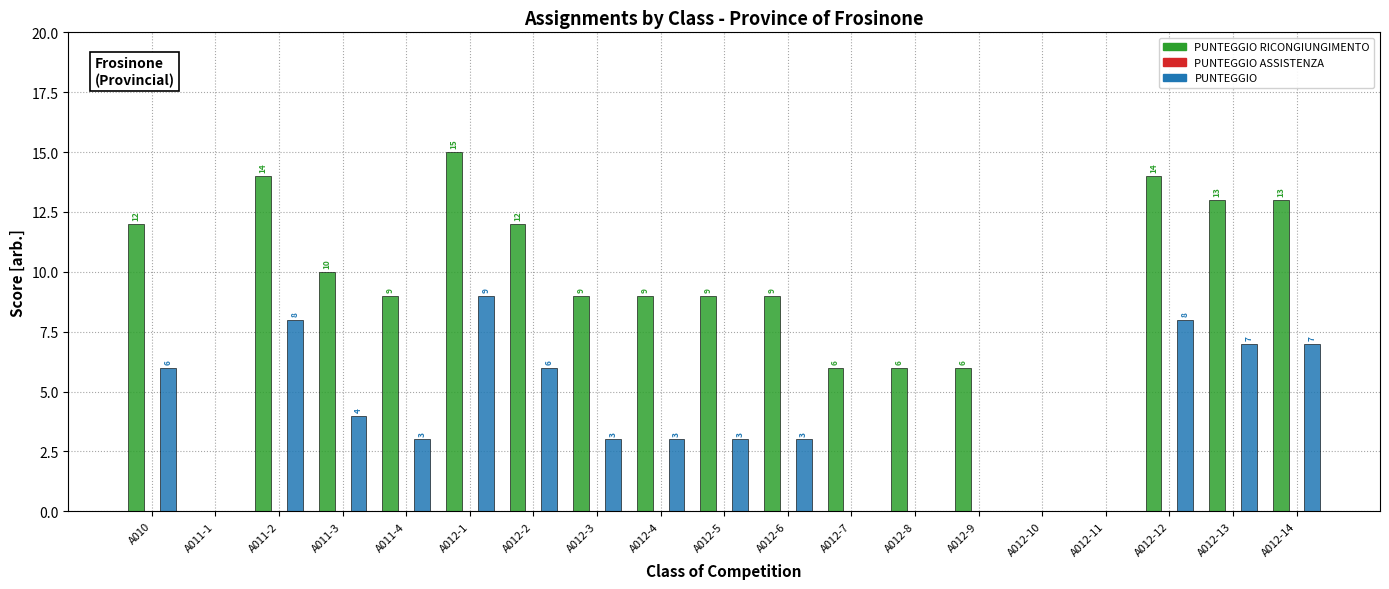

Which label corresponds to the largest value in the chart?

A012-1